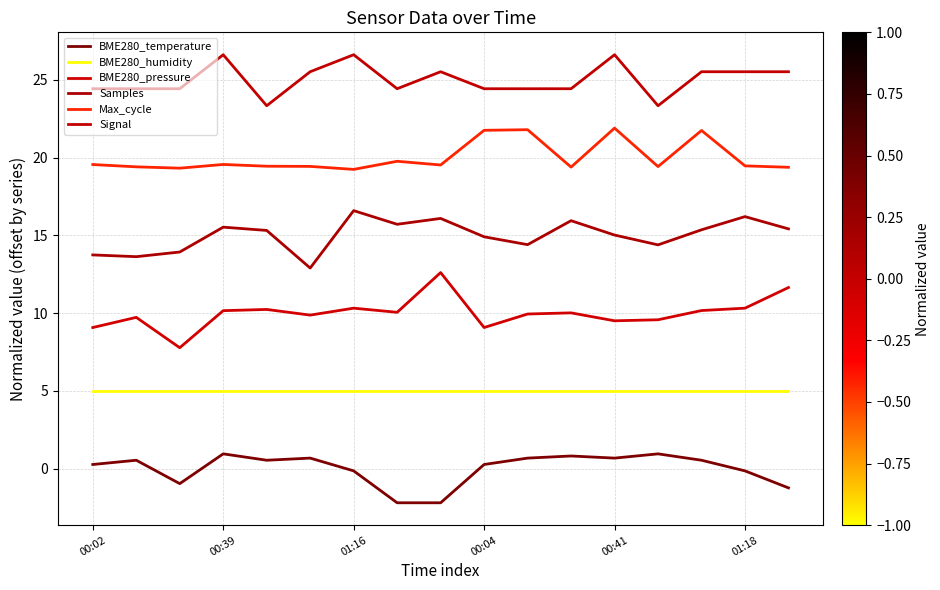

Which series has the widest spread of values?

BME280_pressure